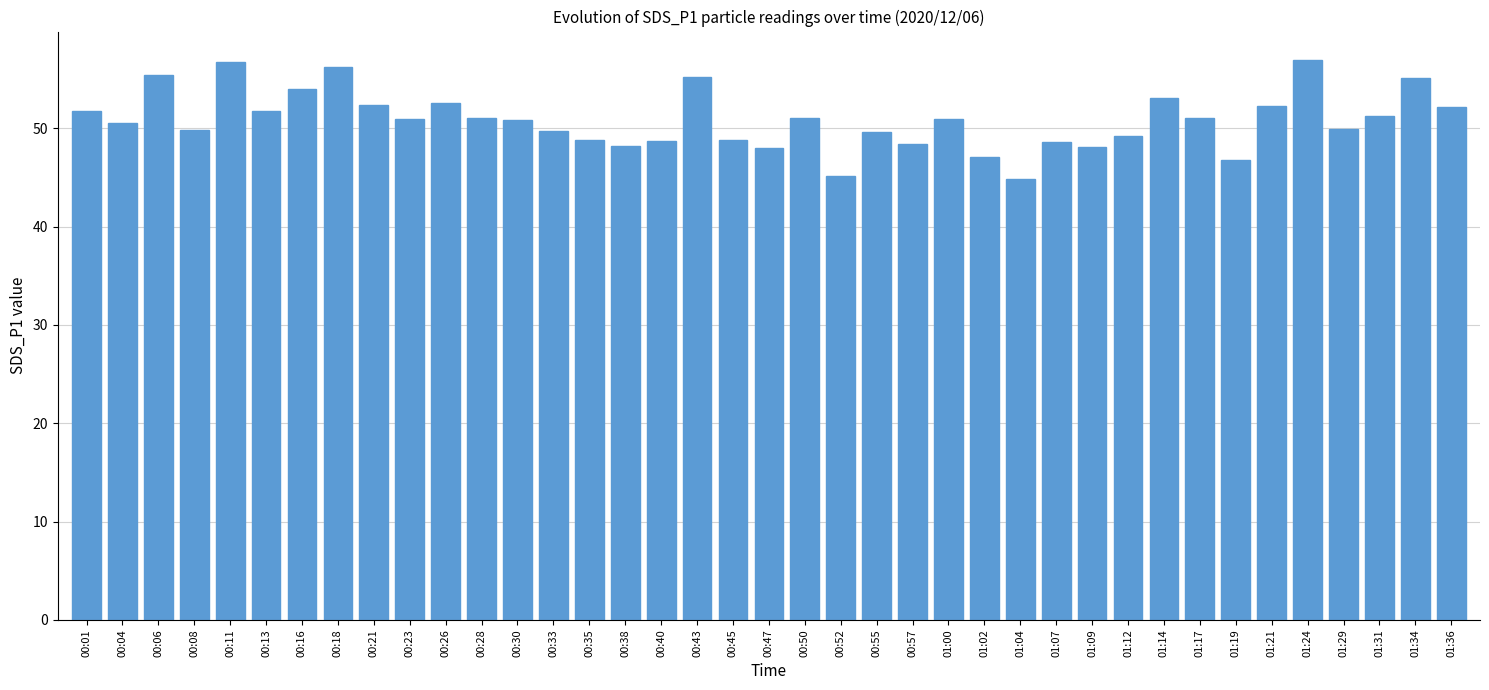

What is the maximum value shown in the chart?

57.0